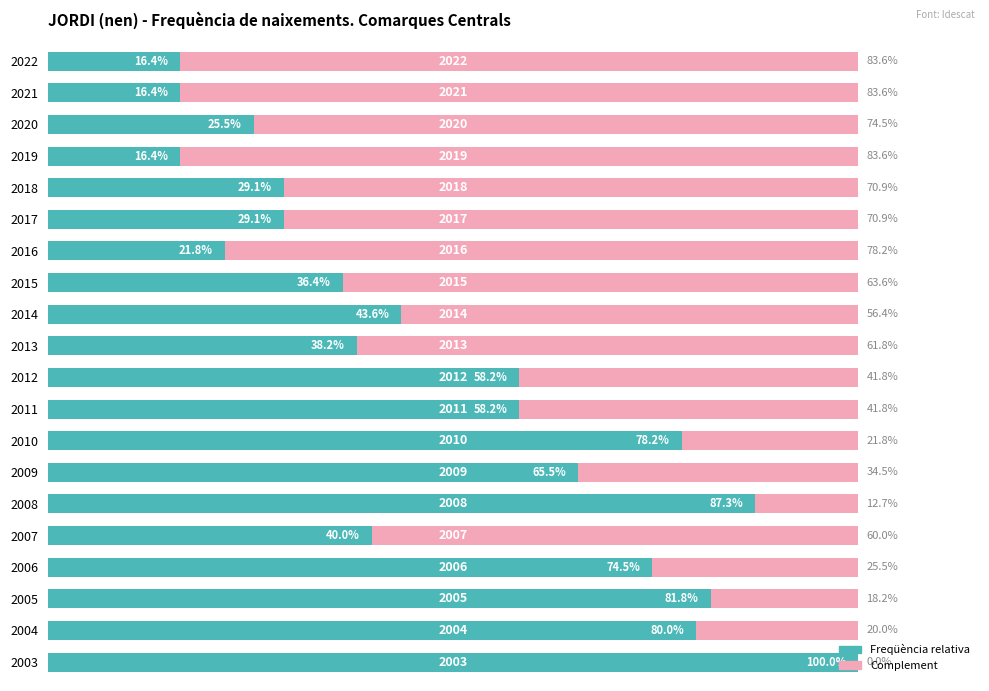

What are all the series names shown in the legend?

Freqüència relativa, Complement